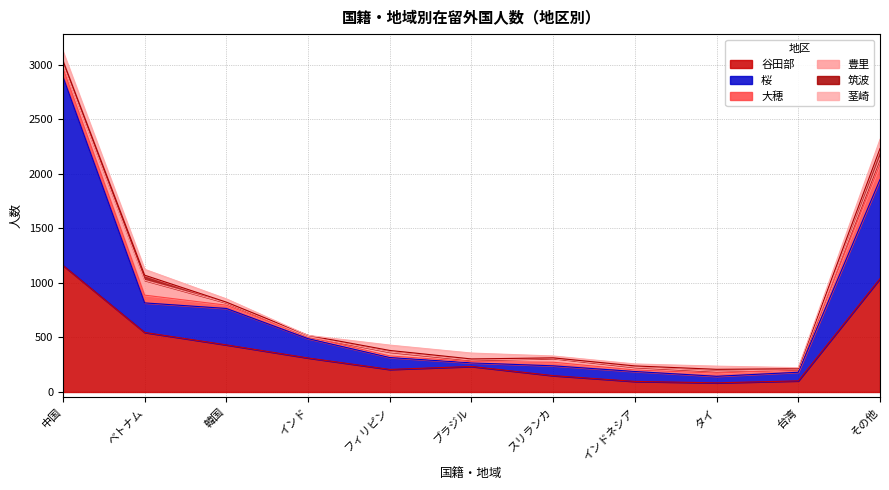

Rank the series by their maximum value, from highest to lowest.

桜, 谷田部, 大穂, 豊里, 茎崎, 筑波